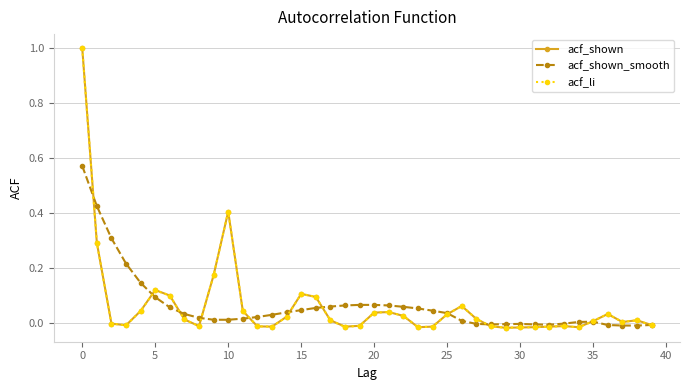

What is the greatest value displayed?

1.0